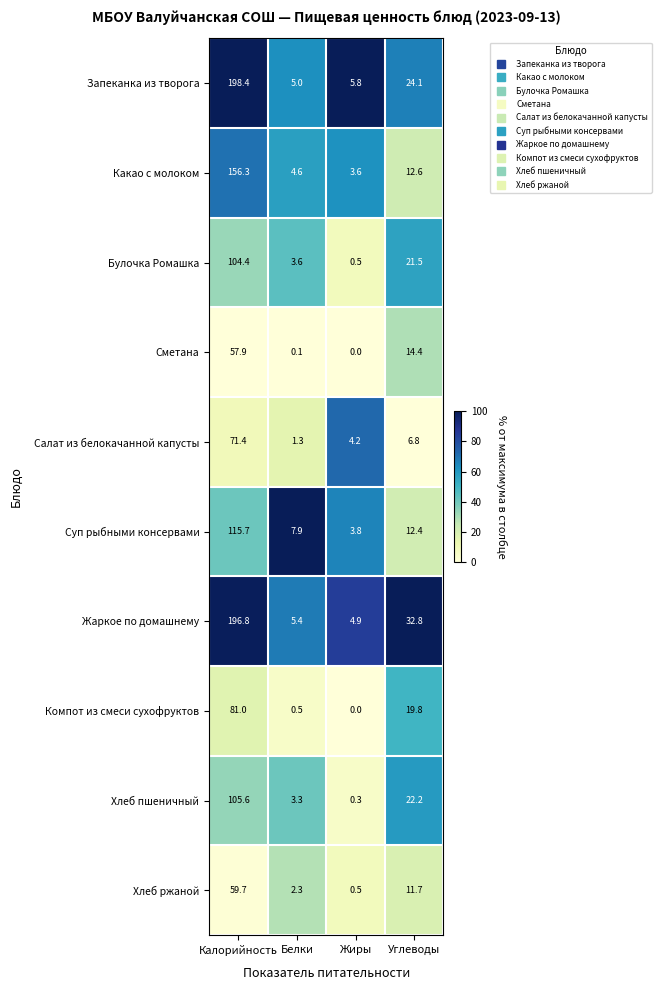

At which label does Хлеб пшеничный reach its peak?

Калорийность